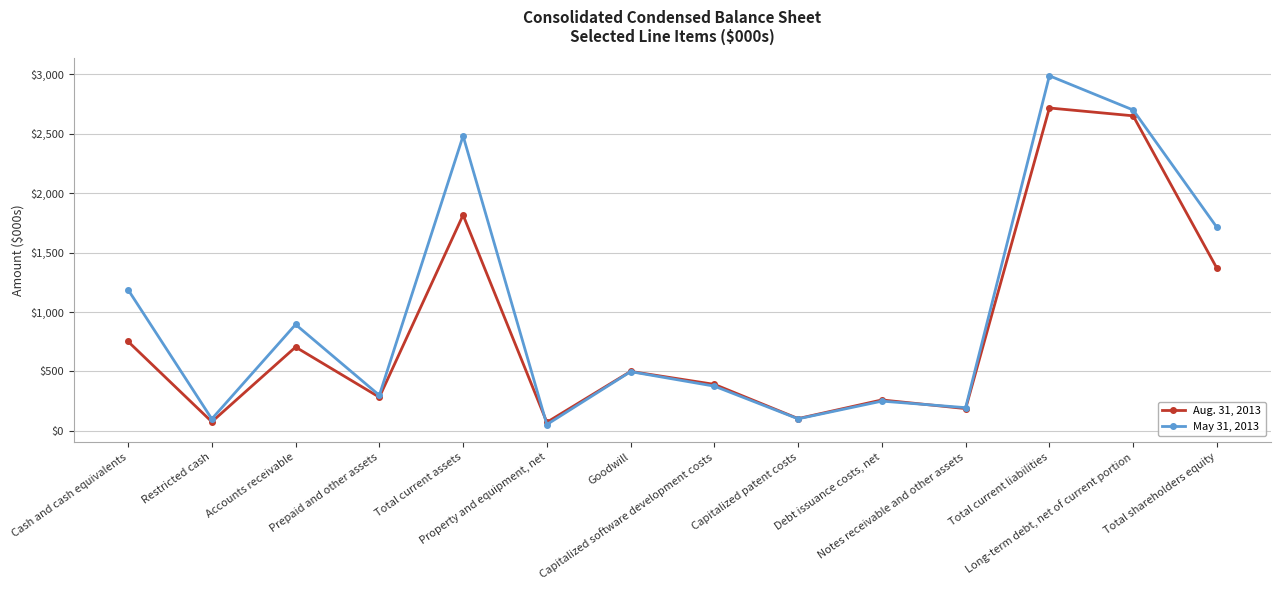

What is the average value of the Aug. 31, 2013 series?

849